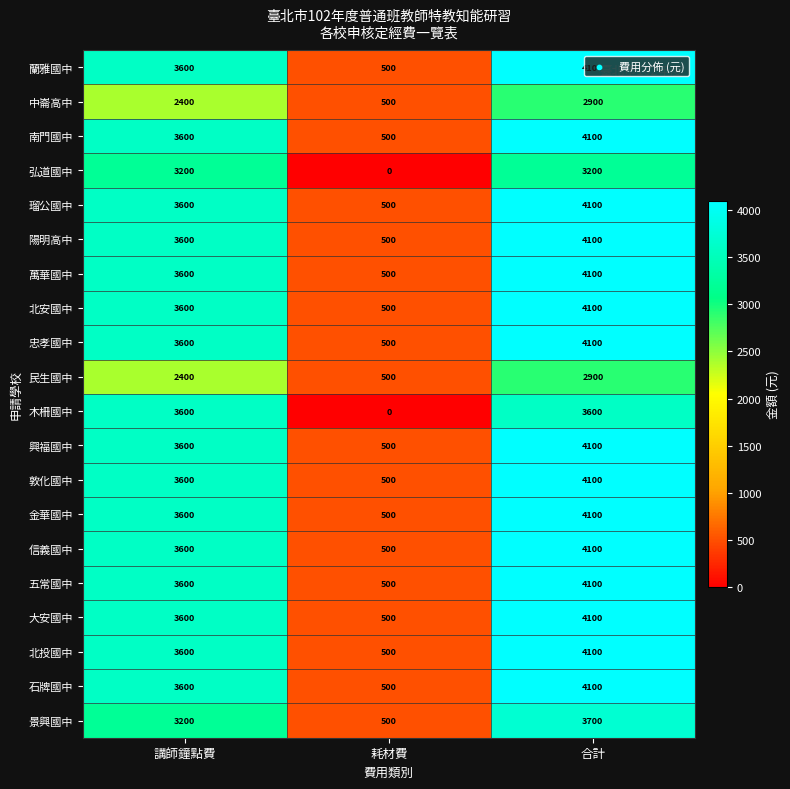

What is the difference between the maximum and minimum values in the 民生國中 series?

2400